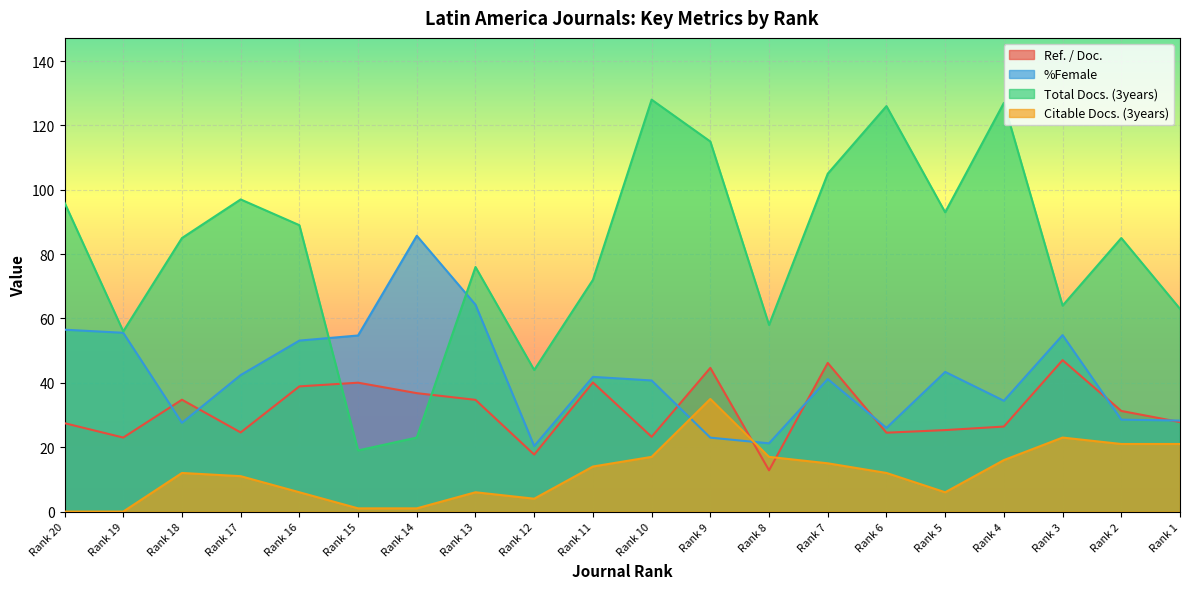

True or false: Total Docs. (3years) and Citable Docs. (3years) intersect in this chart.

False